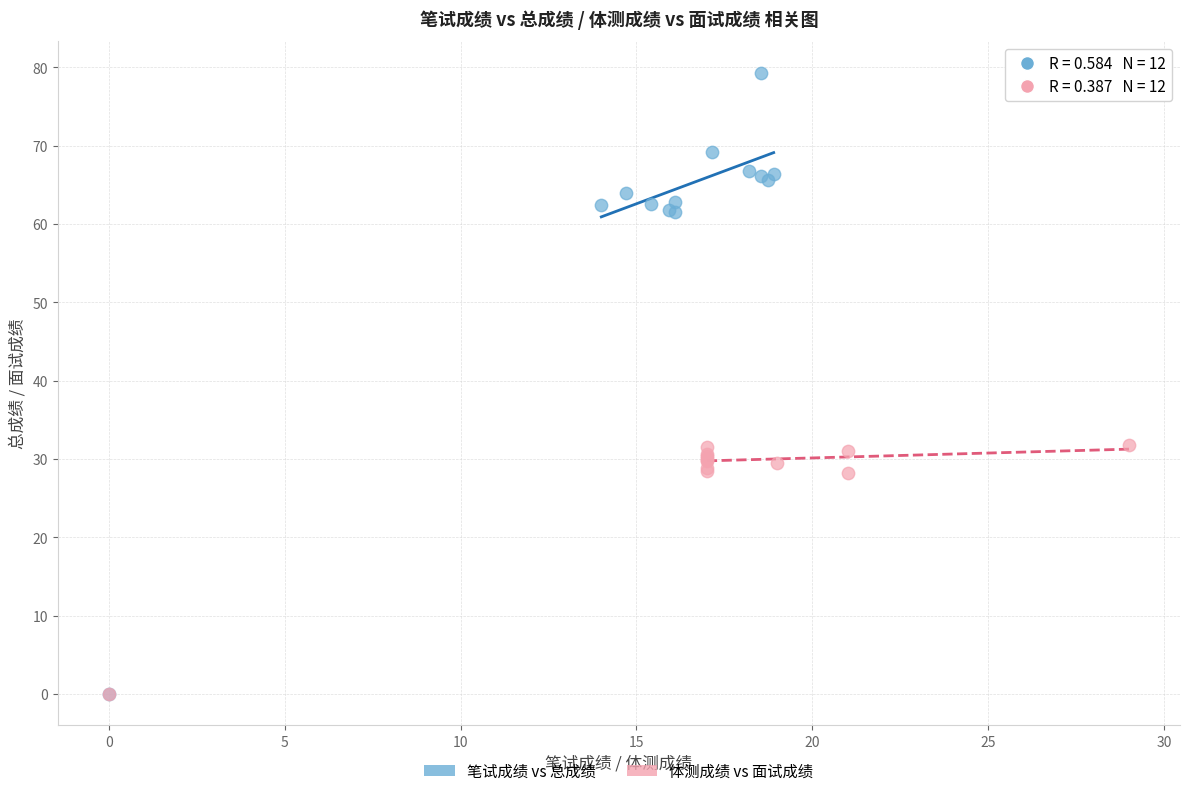

Which series has the largest Y range (max minus min)?

笔试成绩 vs 总成绩